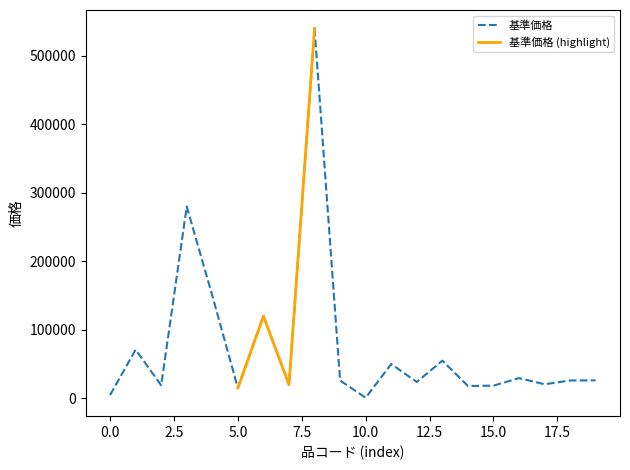

Is it true that 基準価格 equals 4750 at 0.0?

True